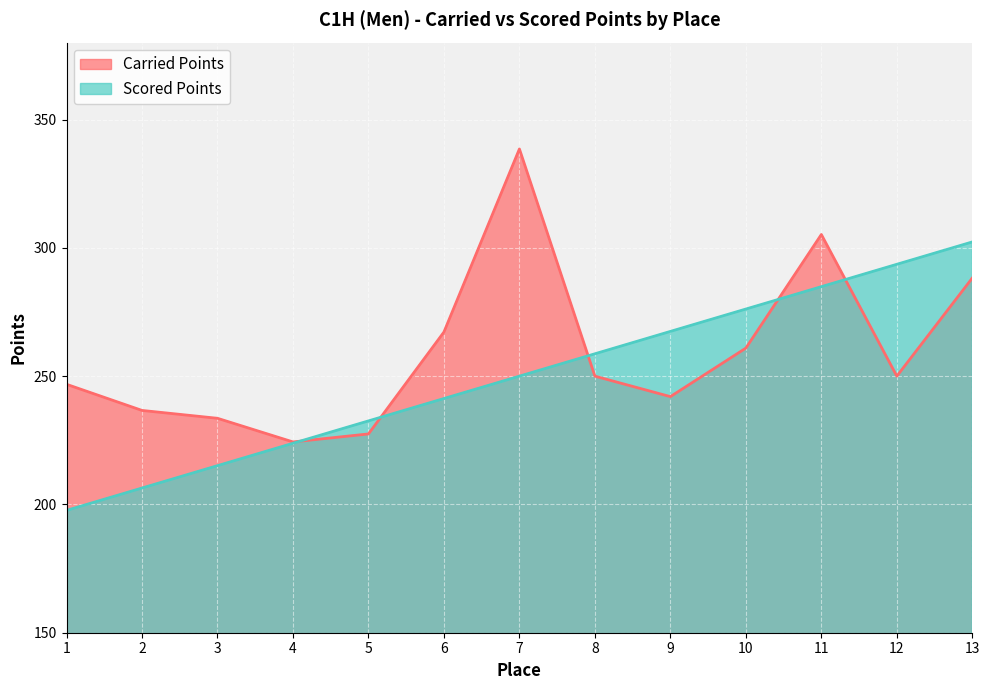

True or false: Scored Points has a value of 284.9 at 11.

True